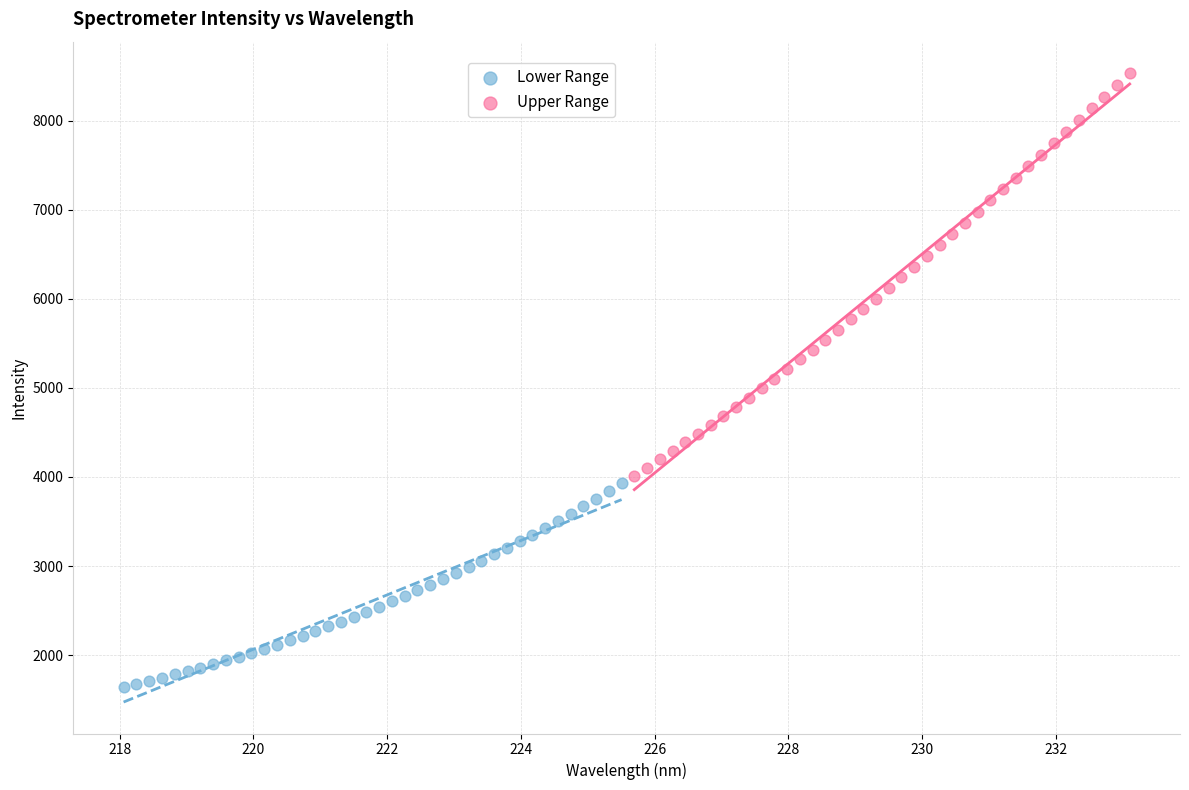

Which series reaches the minimum Y coordinate?

Lower Range